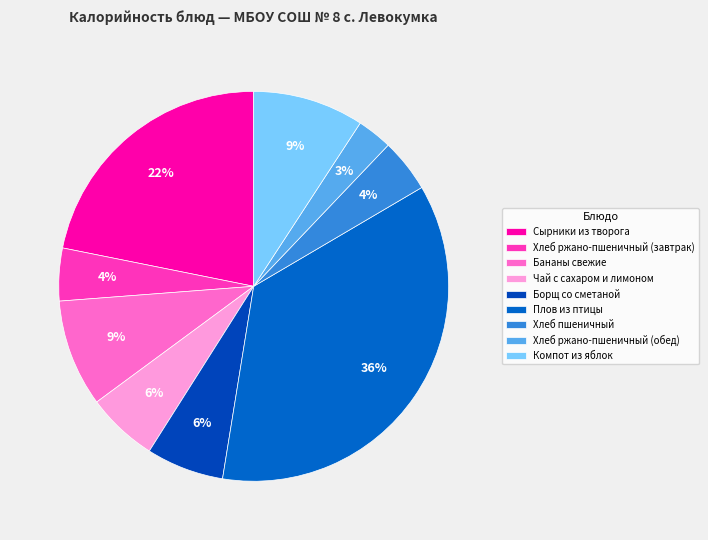

To the nearest percent, what portion does Компот из яблок represent?

9%